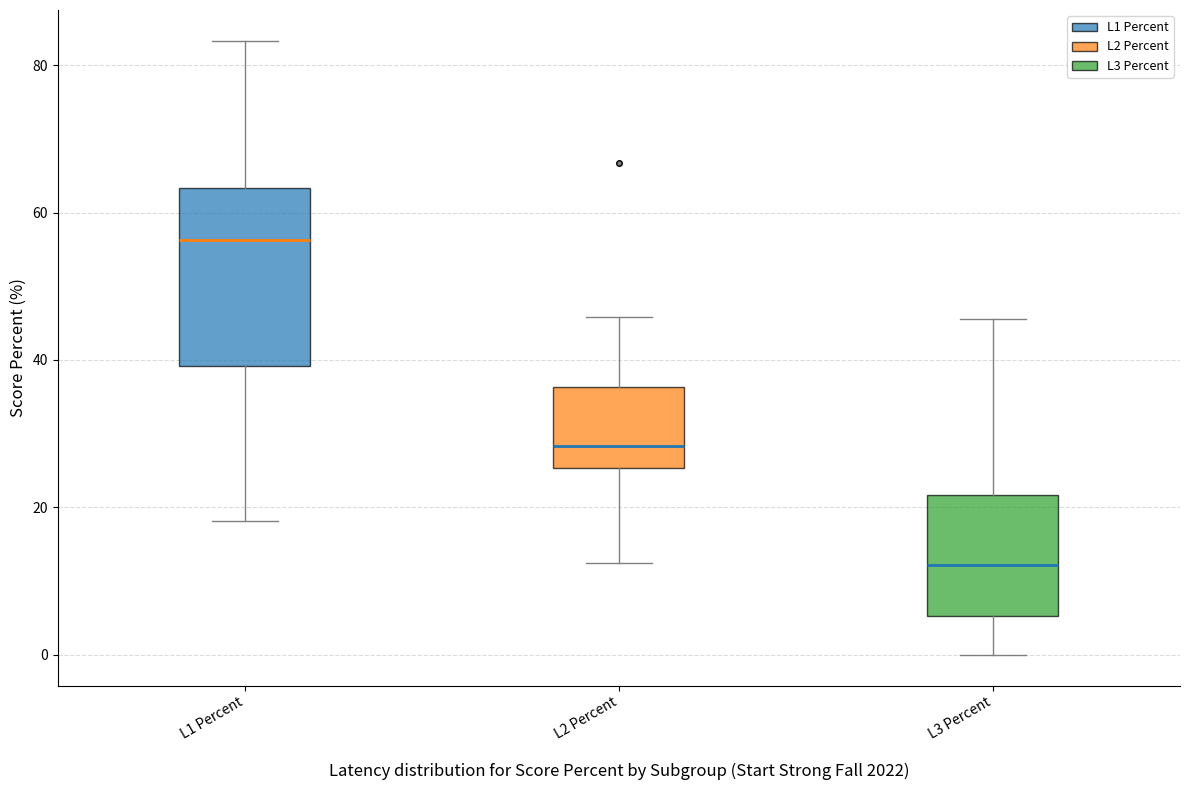

Reading left to right, read every box against the y-axis: the position of its median line, the range the box covers, and the ends of its whiskers. The values are not printed on the chart, so give them approximately, as read against the axis.

L1 Percent: median 56, box 40 to 64, whiskers 18 to 84
L2 Percent: median 28, box 26 to 36, whiskers 12 to 46
L3 Percent: median 12, box 6 to 22, whiskers 0 to 46